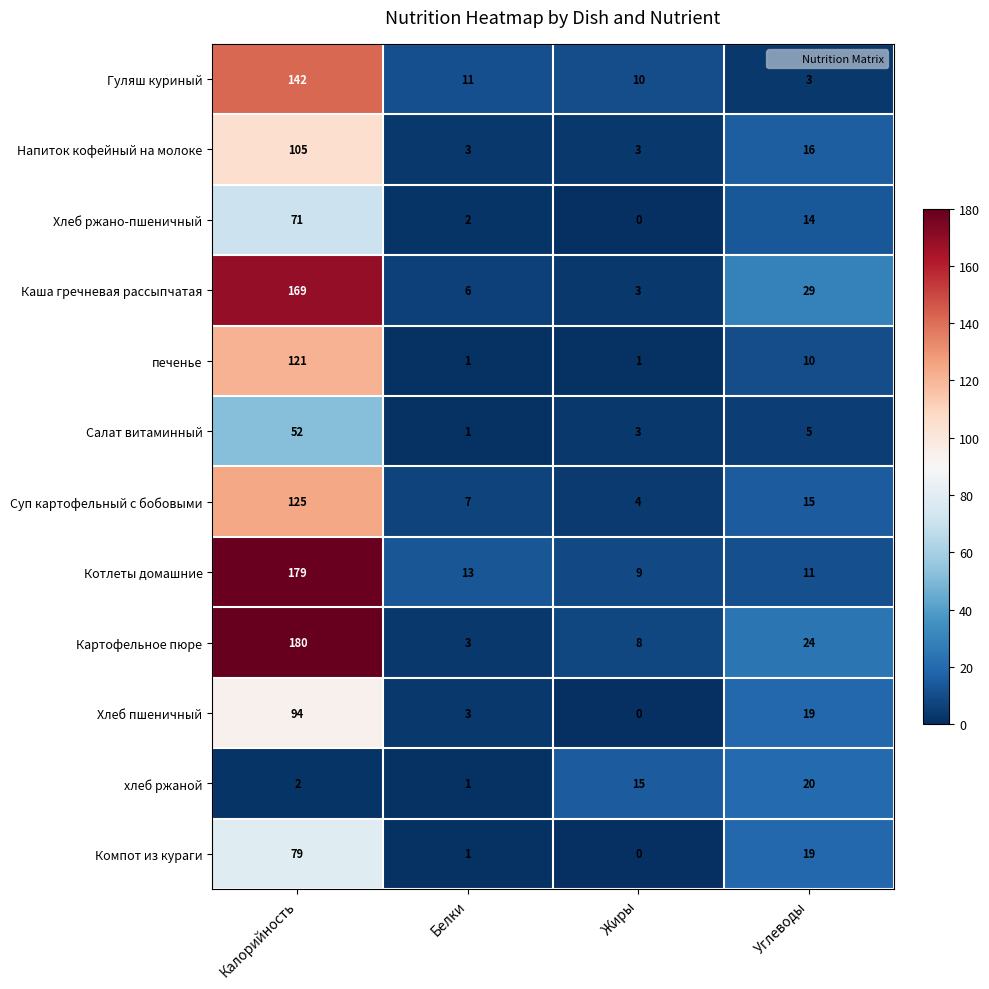

What is the average value of the Котлеты домашние series?

53